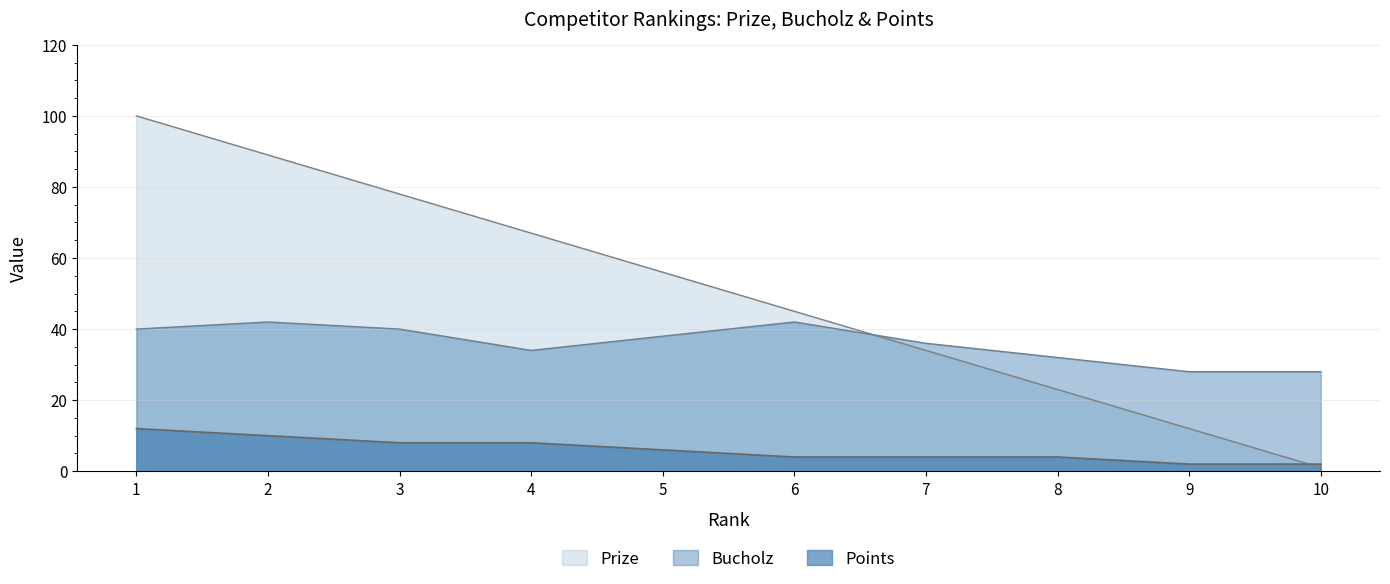

How many intersections are there between Points and Prize?

1